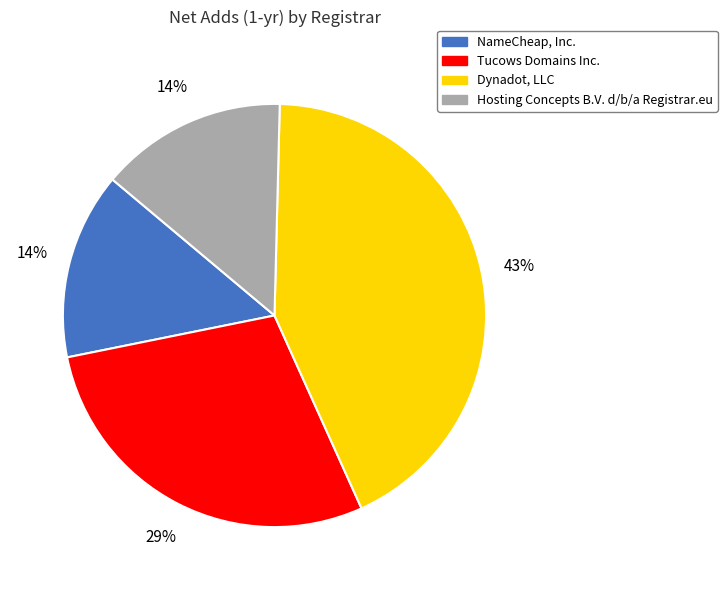

Combined, do Hosting Concepts B.V. d/b/a Registrar.eu and Tucows Domains Inc. account for over 50%?

No